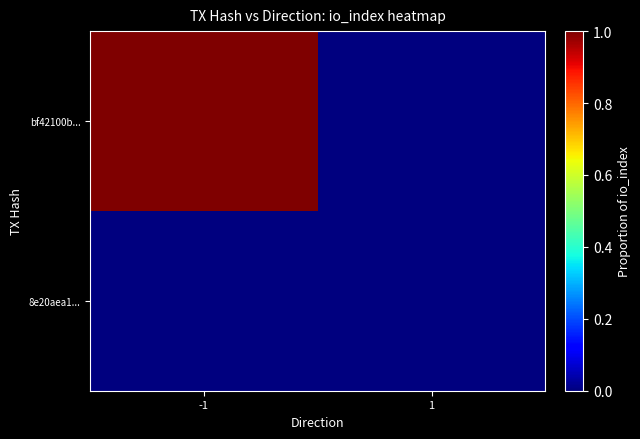

Reading right to left, what are all the values shown in this chart?

bf42100b...: 1=0	-1=1
8e20aea1...: 1=0	-1=0